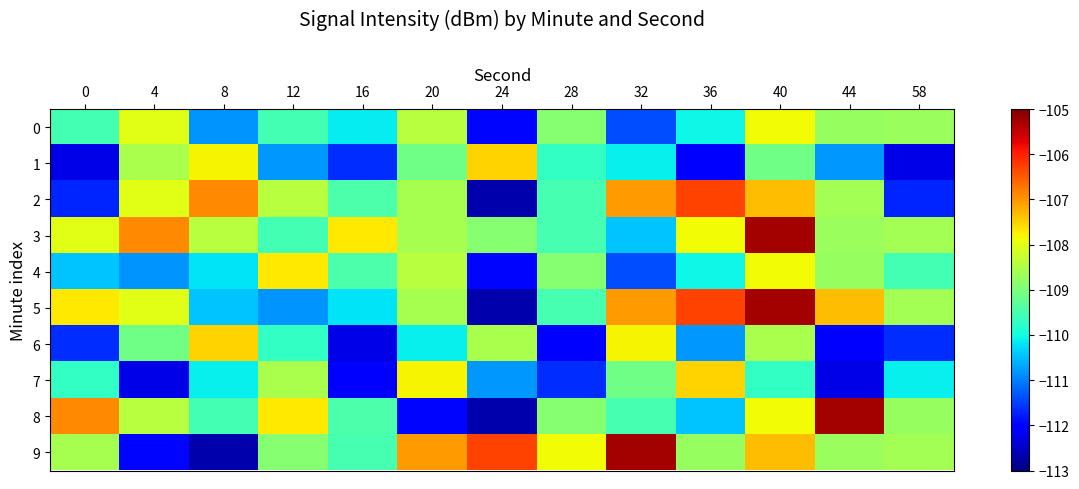

List the series in order of their peak value, lowest first.

0, 4, 1, 6, 7, 2, 3, 5, 8, 9